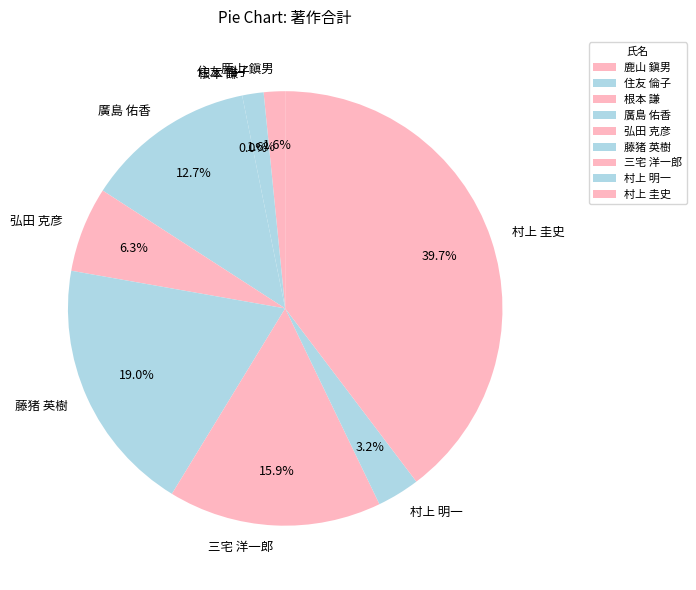

Rank the categories by value from highest to lowest.

村上 圭史, 藤猪 英樹, 三宅 洋一郎, 廣島 佑香, 弘田 克彦, 村上 明一, 鹿山 鎭男, 住友 倫子, 根本 謙